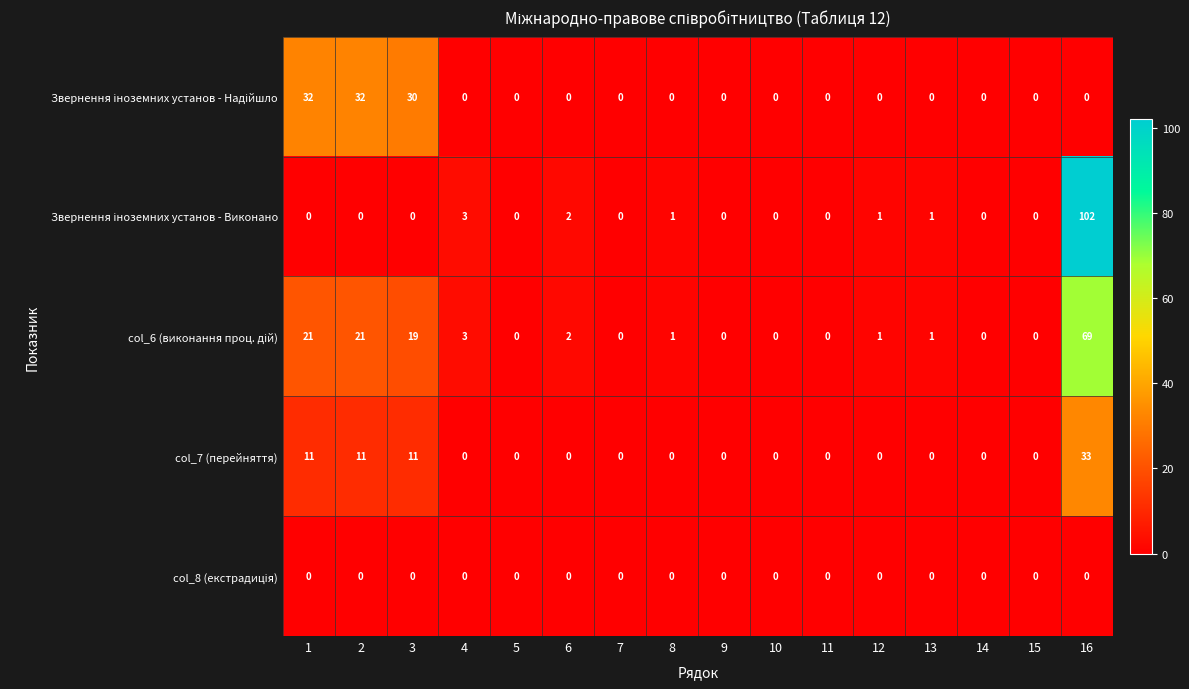

What is the spread (max minus min) of values at 1?

32